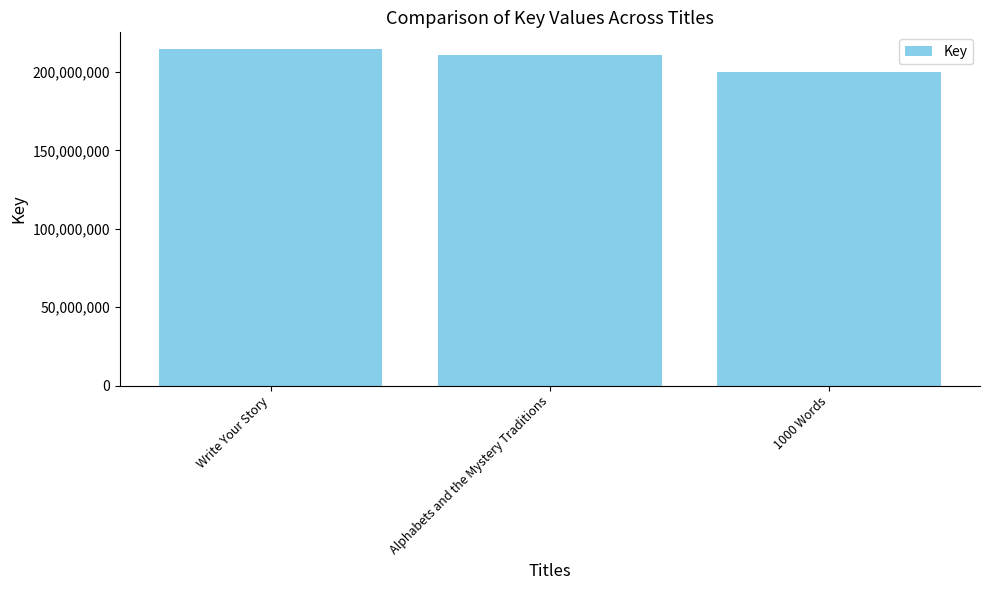

What is the minimum value shown in the chart?

200317695